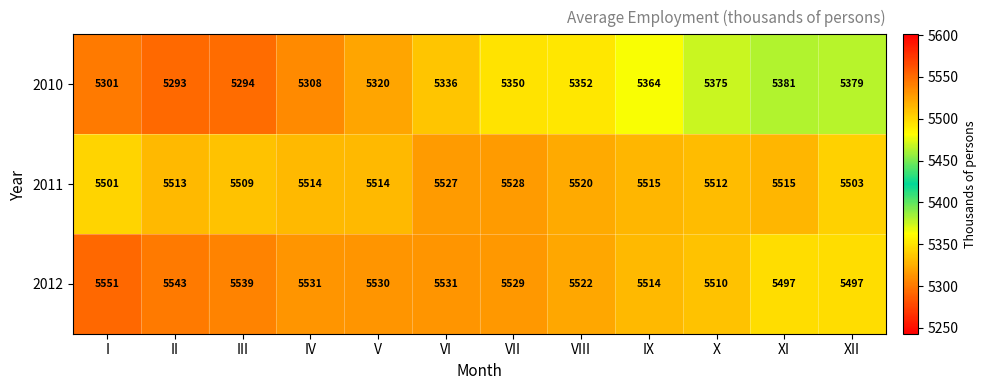

List the series in order of their peak value, highest first.

2012, 2011, 2010